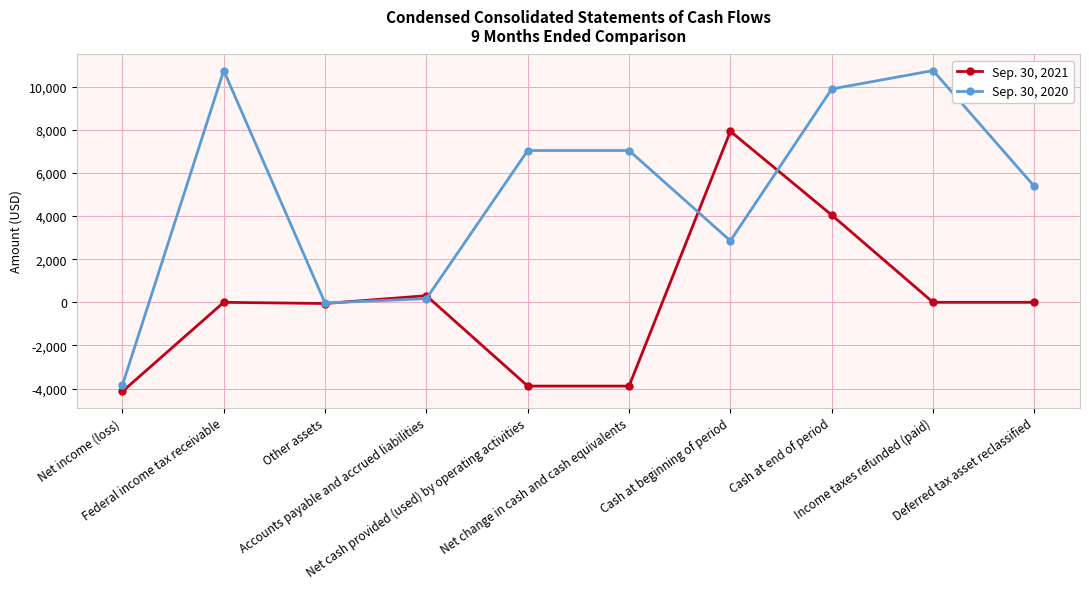

The value of Sep. 30, 2020 at Other assets is -32. True or false?

True